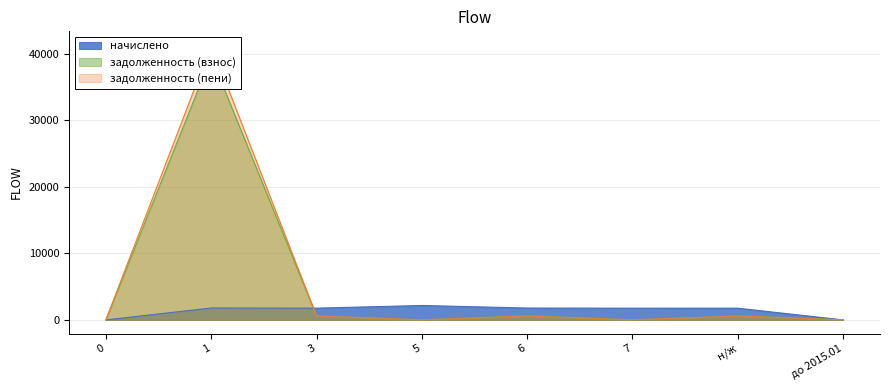

What is the total value across all series at 5?

2166.6